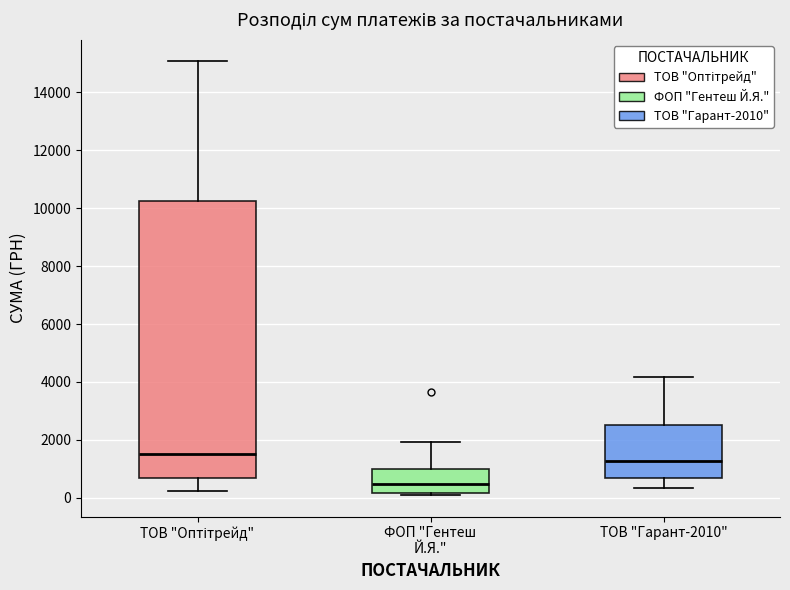

Reading left to right, transcribe this box plot: for each box, give where its median line is, the range the box spans, and where its two whiskers end, as read against the y-axis. The values are not printed on the chart, so give them approximately, as read against the axis.

ТОВ "Оптітрейд": median 1600, box 600 to 10200, whiskers 200 to 15000
ФОП "Гентеш Й.Я.": median 400, box 200 to 1000, whiskers 200 to 2000
ТОВ "Гарант-2010": median 1200, box 600 to 2600, whiskers 400 to 4200